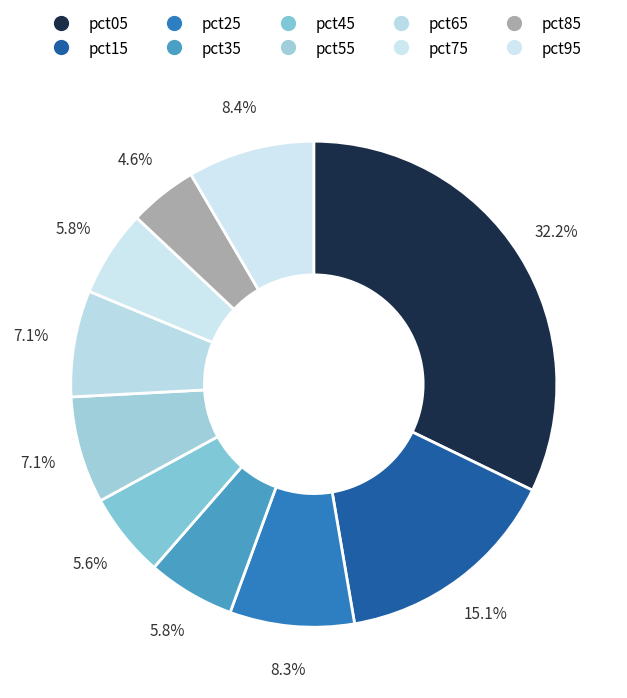

To the nearest percent, what is the difference between the pct05 and pct75 slice percentages?

26%